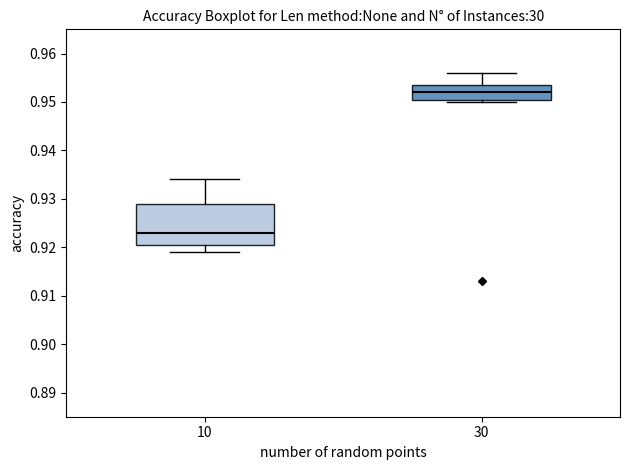

Comparing the boxes themselves (not the whiskers), which one is the tallest?

10